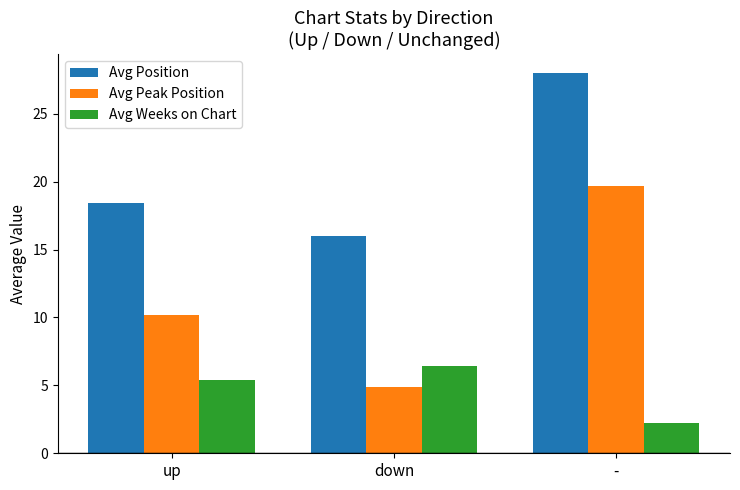

What position from the left is up?

1